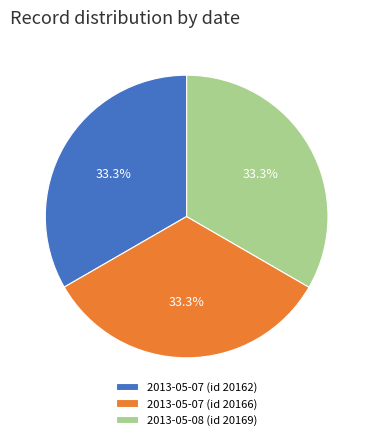

What percentage do 2013-05-07 (id 20166) and 2013-05-08 (id 20169) together represent?

66.7%